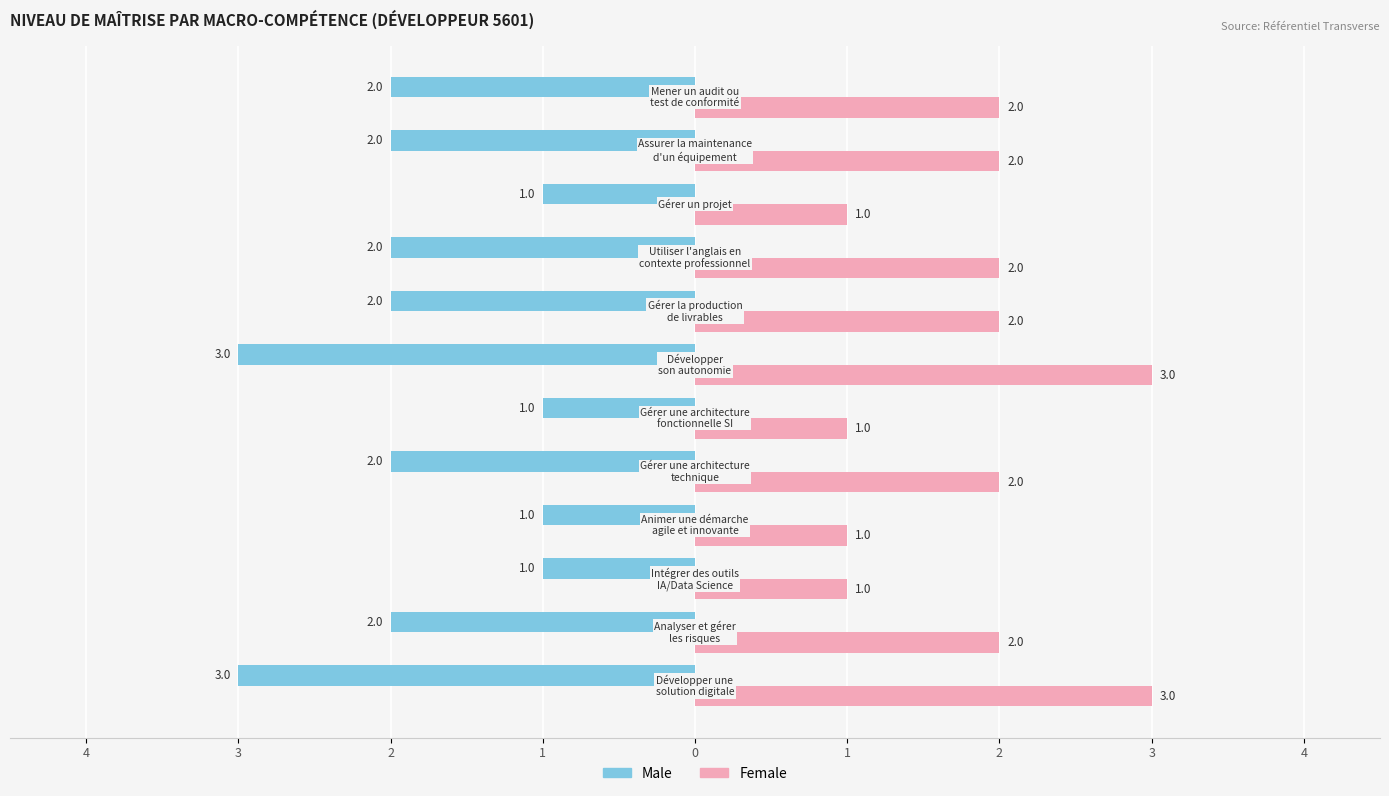

What are all the series names shown in the legend?

Male, Female